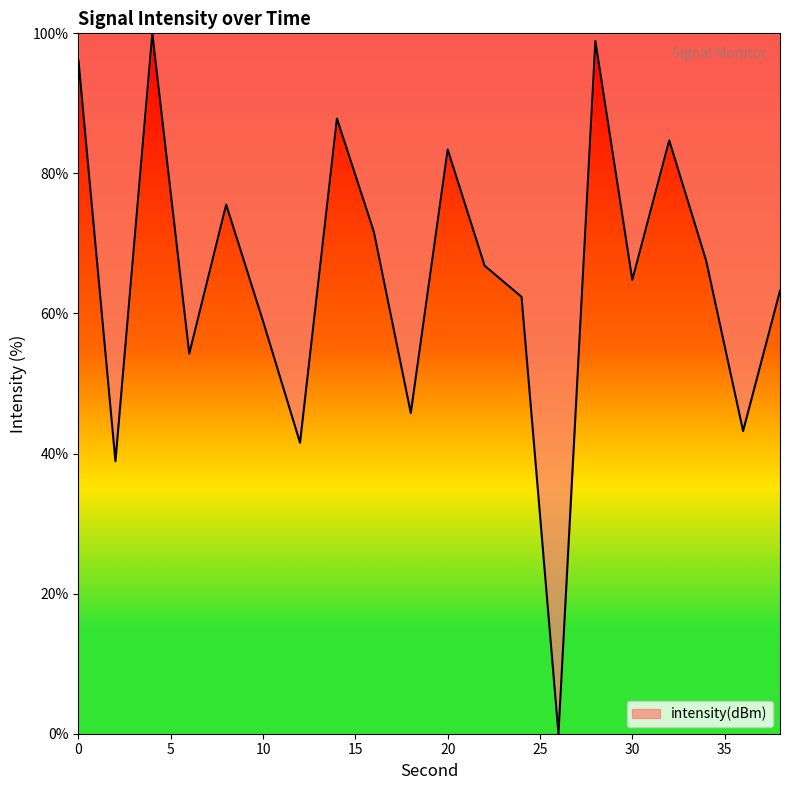

What is the difference between the maximum and minimum values?

100.0